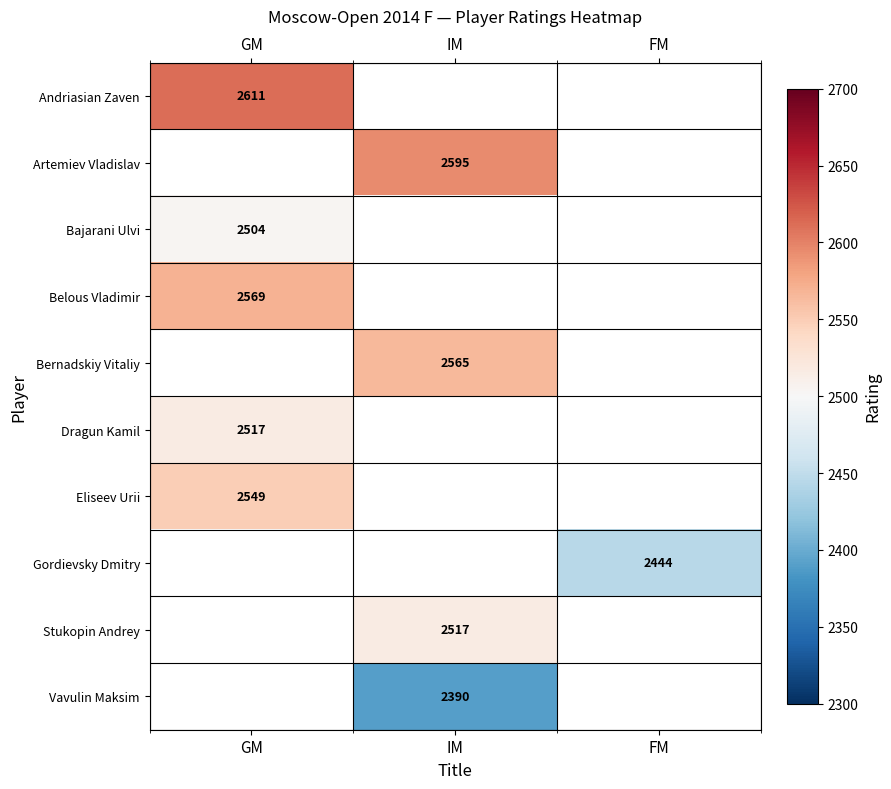

At how many categories does at least one series exceed 2505?

2